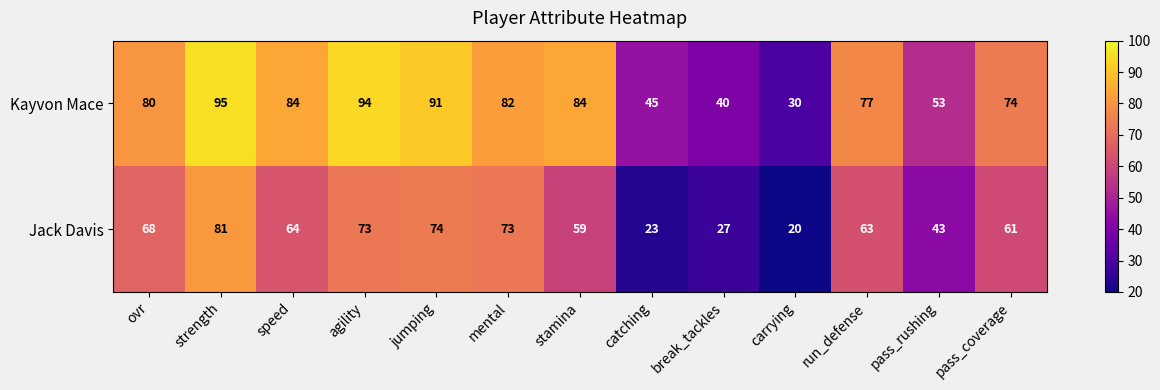

What is the difference between the maximum and minimum values in the Jack Davis series?

61